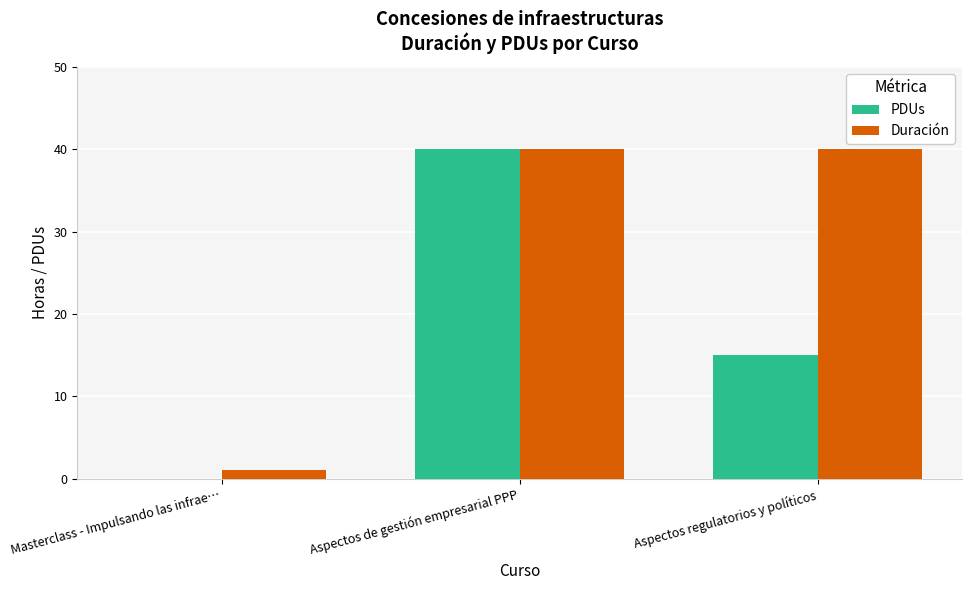

Is it true that PDUs equals 22 at Aspectos de gestión empresarial PPP?

False